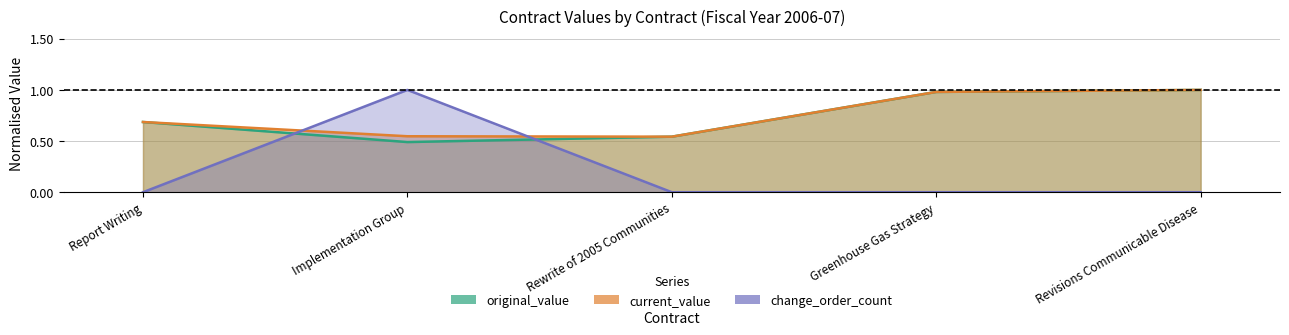

At how many categories does at least one series exceed 0?

5